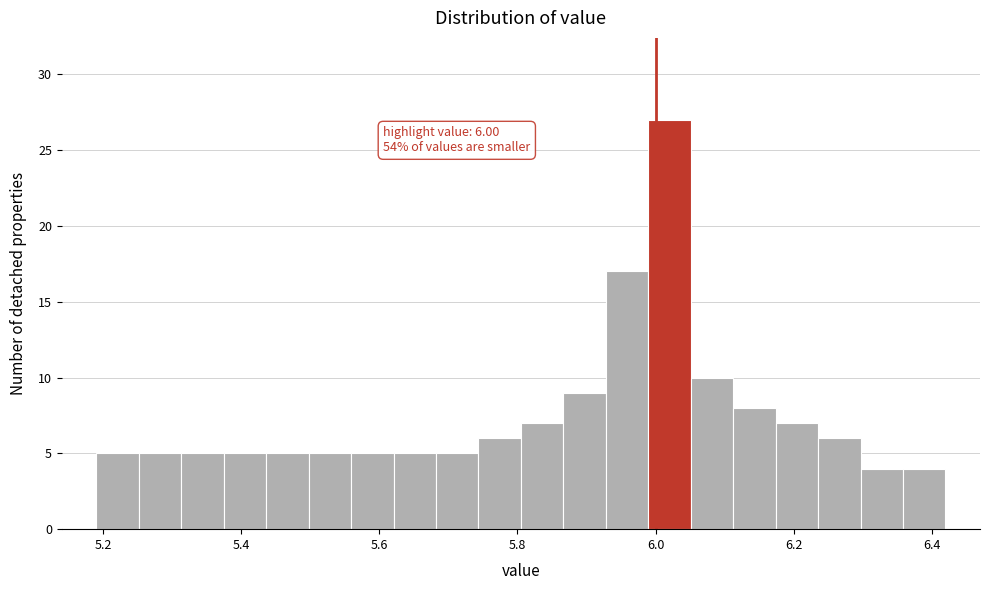

Around what value on the x-axis is the tallest bar? Give the approximate position of its centre, as read against the axis.

6.02